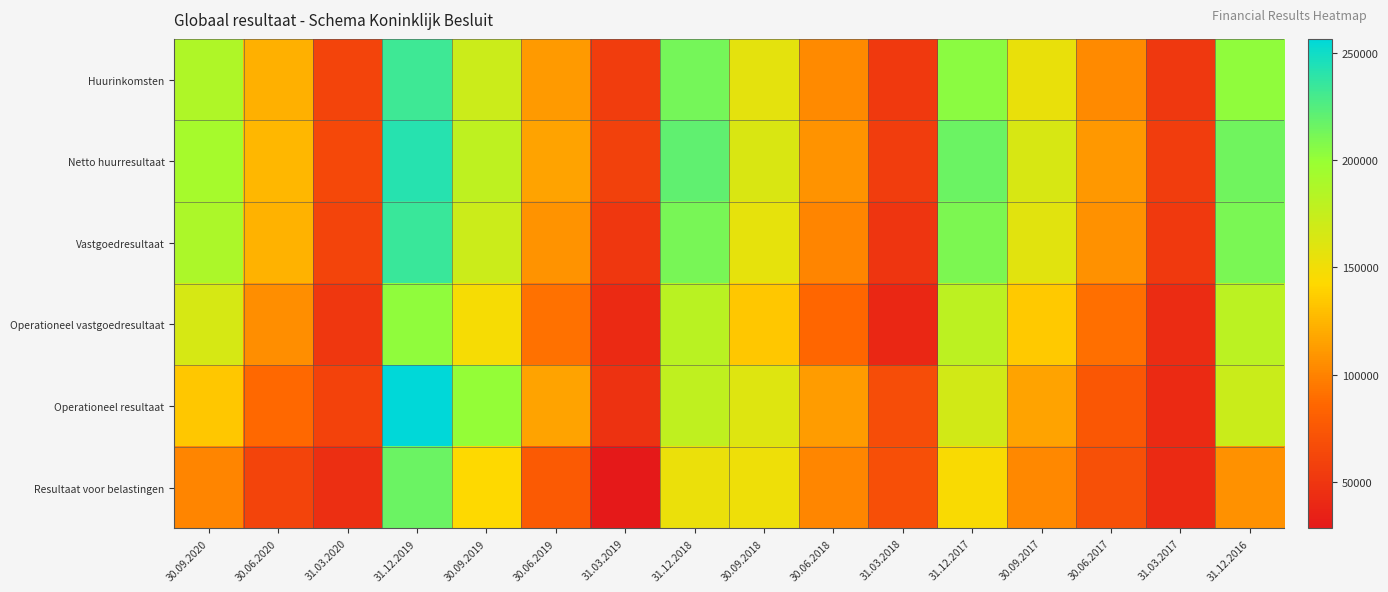

Reading left to right, extract all data points from this chart.

Huurinkomsten: 30.09.2020=186371.7	30.06.2020=122760.4	31.03.2020=60965.0	31.12.2019=232601.1	30.09.2019=171702.0	30.06.2019=111391.0	31.03.2019=55193.0	31.12.2018=212170.0	30.09.2018=157388.0	30.06.2018=103421.0	31.03.2018=52834.0	31.12.2017=204043.0	30.09.2017=154462.0	30.06.2017=104082.0	31.03.2017=52256.0	31.12.2016=203051.0
Netto huurresultaat: 30.09.2020=191488.4	30.06.2020=125549.5	31.03.2020=63332.0	31.12.2019=242008.1	30.09.2019=178922.0	30.06.2019=116460.0	31.03.2019=58094.0	31.12.2018=220088.0	30.09.2018=163408.0	30.06.2018=107879.0	31.03.2018=55383.0	31.12.2017=216335.0	30.09.2017=163942.0	30.06.2017=110444.0	31.03.2017=55374.0	31.12.2016=214195.0
Vastgoedresultaat: 30.09.2020=188752.1	30.06.2020=122840.8	31.03.2020=61182.0	31.12.2019=234614.8	30.09.2019=171191.0	30.06.2019=108440.0	31.03.2019=51258.6	31.12.2018=211729.0	30.09.2018=156250.0	30.06.2018=101203.0	31.03.2018=49016.0	31.12.2017=209943.0	30.09.2017=159340.0	30.06.2017=107330.0	31.03.2017=53142.0	31.12.2016=210659.0
Operationeel vastgoedresultaat: 30.09.2020=164765.7	30.06.2020=105457.7	31.03.2020=51018.0	31.12.2019=202666.8	30.09.2019=147025.0	30.06.2019=91523.0	31.03.2019=41254.0	31.12.2018=181455.0	30.09.2018=134221.0	30.06.2018=85606.0	31.03.2018=39088.0	31.12.2017=179784.0	30.09.2017=134655.0	30.06.2017=89998.0	31.03.2017=42681.0	31.12.2016=180122.0
Operationeel resultaat: 30.09.2020=134156.5	30.06.2020=87084.3	31.03.2020=59357.0	31.12.2019=256540.7	30.09.2019=201210.0	30.06.2019=116175.2	31.03.2019=47637.6	31.12.2018=177951.0	30.09.2018=160828.0	30.06.2018=112145.0	31.03.2018=67290.0	31.12.2017=167929.0	30.09.2017=116266.0	30.06.2017=75062.0	31.03.2017=41370.0	31.12.2016=172494.0
Resultaat voor belastingen: 30.09.2020=100662.5	30.06.2020=60820.1	31.03.2020=44425.0	31.12.2019=216239.2	30.09.2019=142682.0	30.06.2019=76764.2	31.03.2019=28328.1	31.12.2018=153932.0	30.09.2018=151842.0	30.06.2018=102213.0	31.03.2018=68684.0	31.12.2017=145854.0	30.09.2017=102407.0	30.06.2017=69834.0	31.03.2017=41273.0	31.12.2016=106959.0